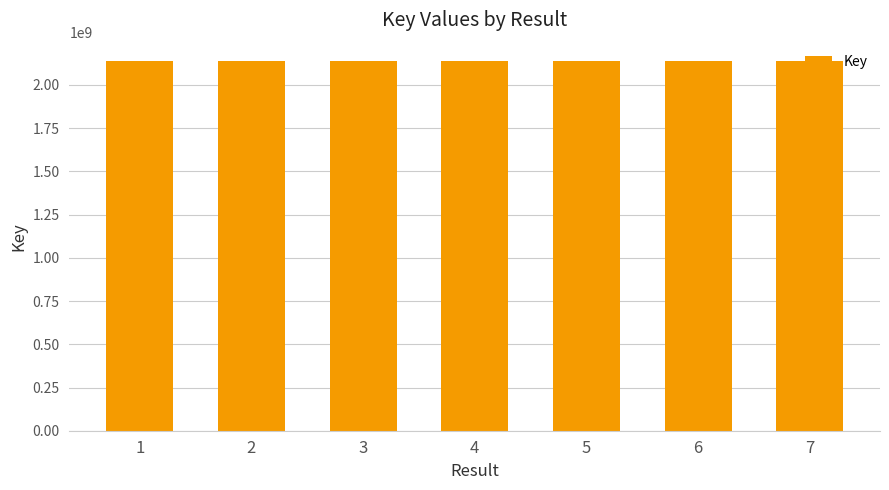

Is it true that the value at 2 is 3165664302?

False